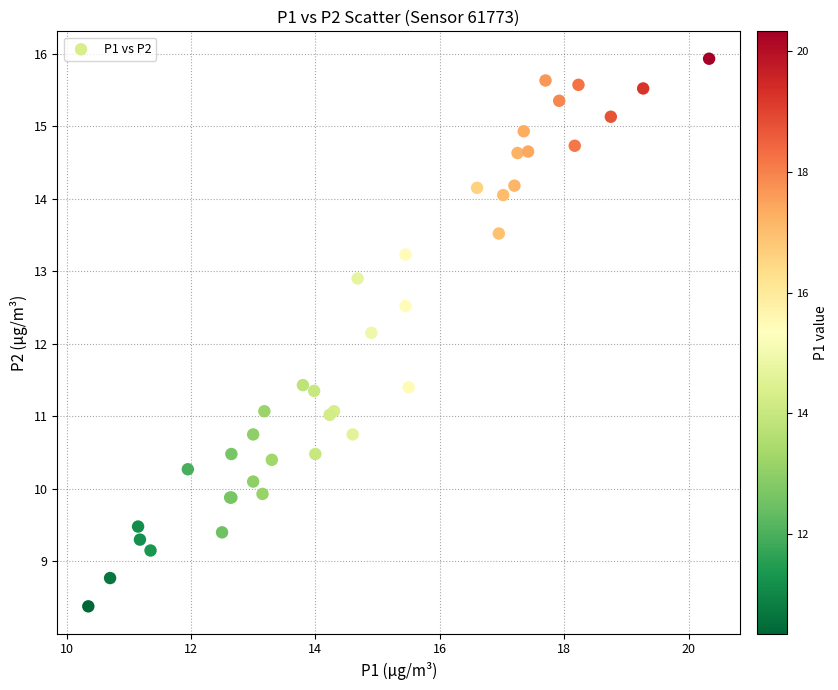

What Y value in the scatter plot is closest to 12?

12.2